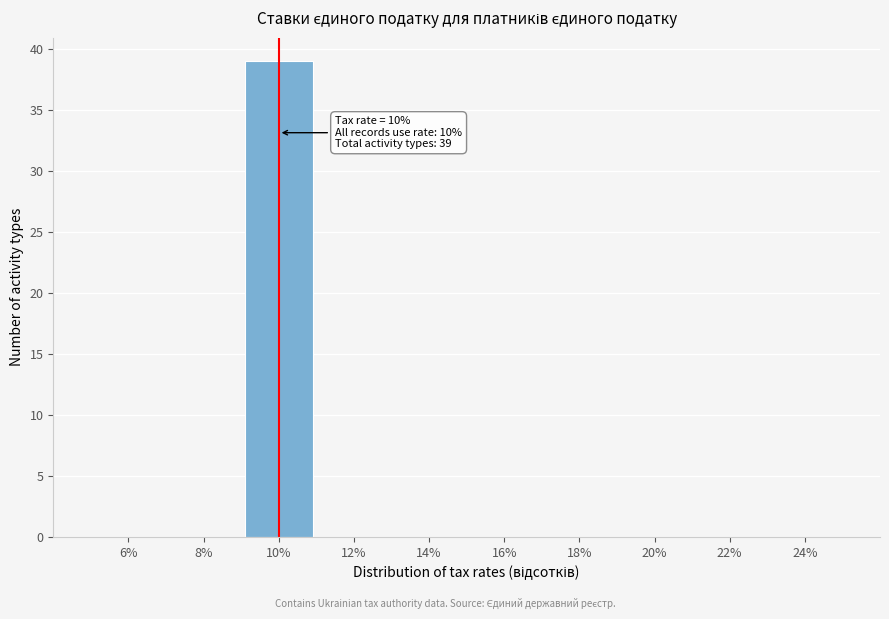

Which range on the x-axis has the tallest bar?

9 to 11